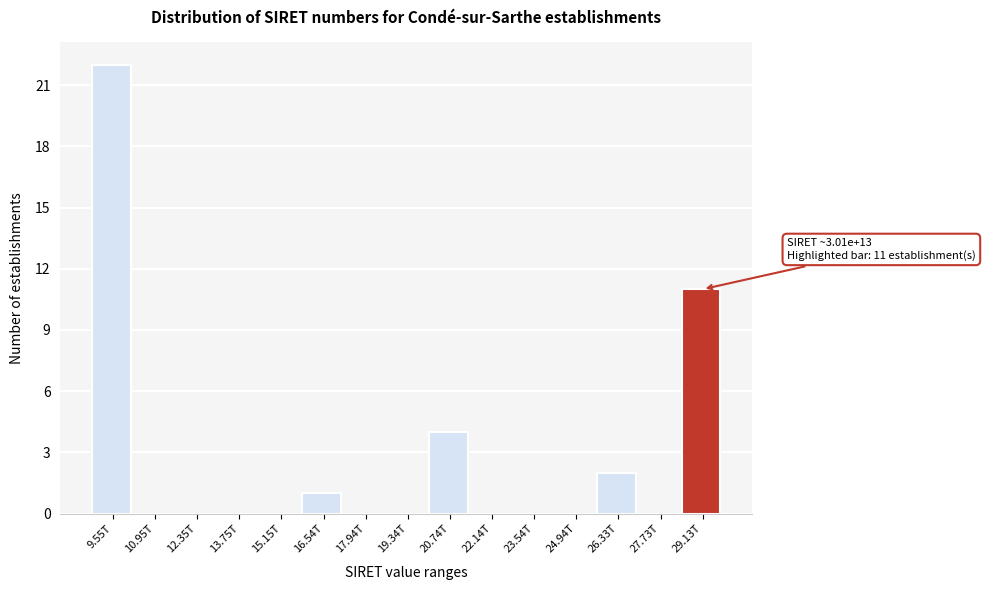

Reading right to left, transcribe all the data shown in this chart.

29.13T=11	27.73T=0	26.33T=2	24.94T=0	23.54T=0	22.14T=0	20.74T=4	19.34T=0	17.94T=0	16.54T=1	15.15T=0	13.75T=0	12.35T=0	10.95T=0	9.55T=22